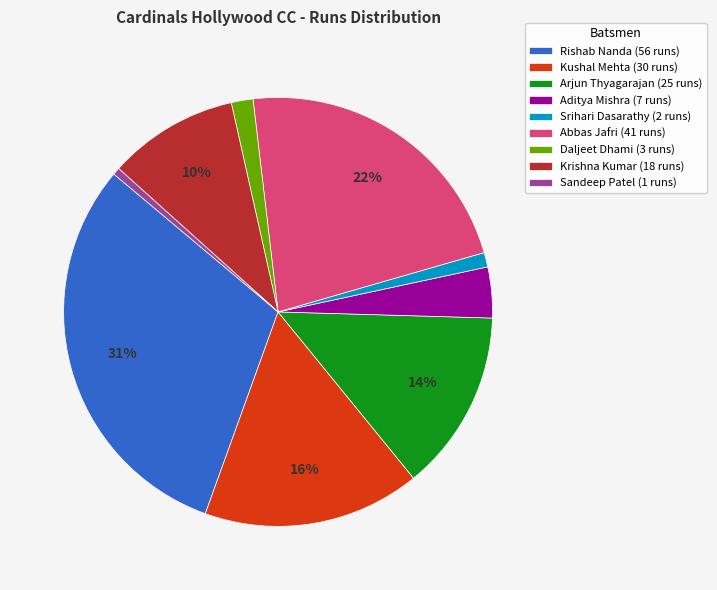

Between Daljeet Dhami (3 runs) and Aditya Mishra (7 runs), which is larger?

Aditya Mishra (7 runs)